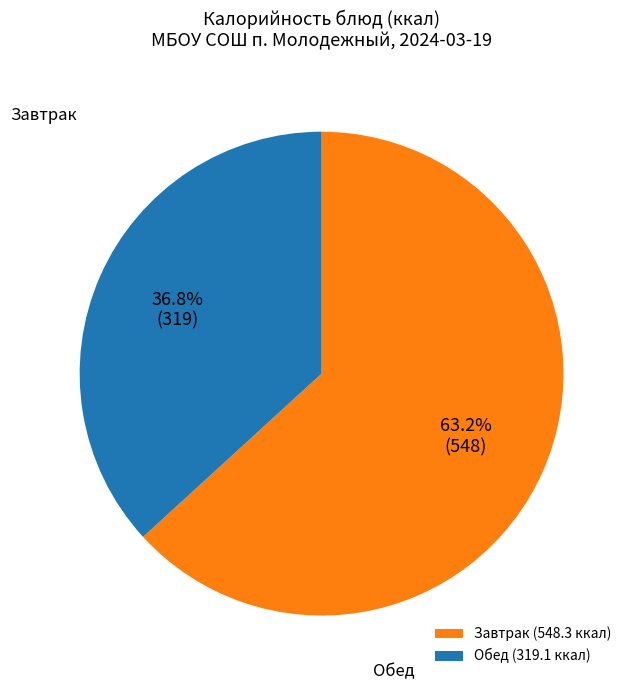

How many segments does this pie chart have?

2